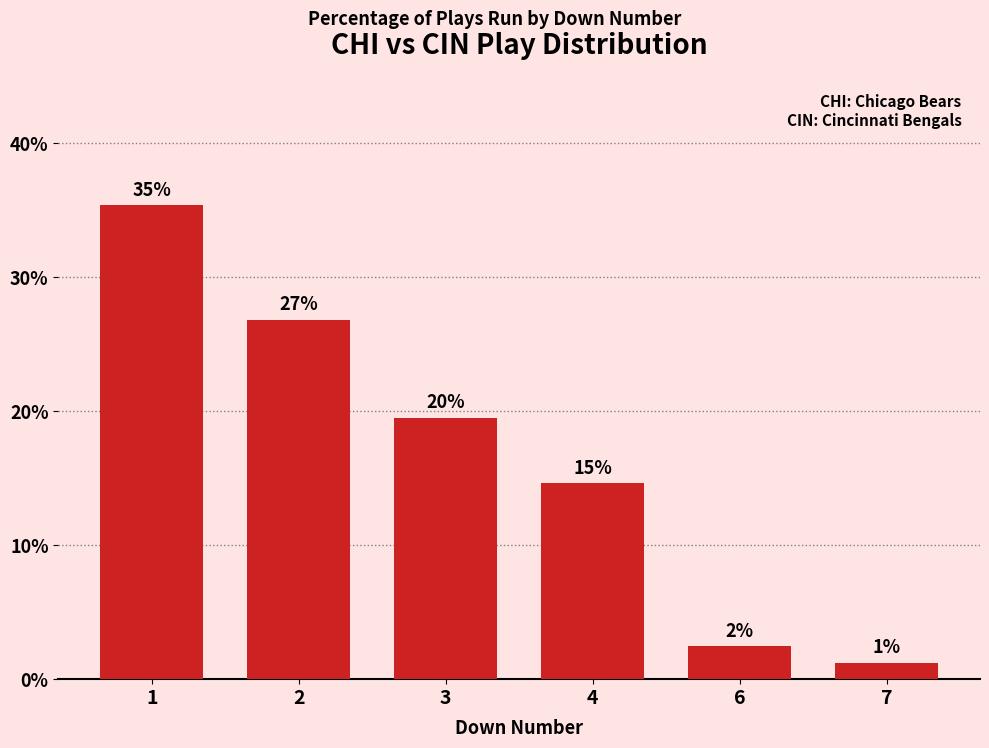

At which label does the data first exceed 19?

1